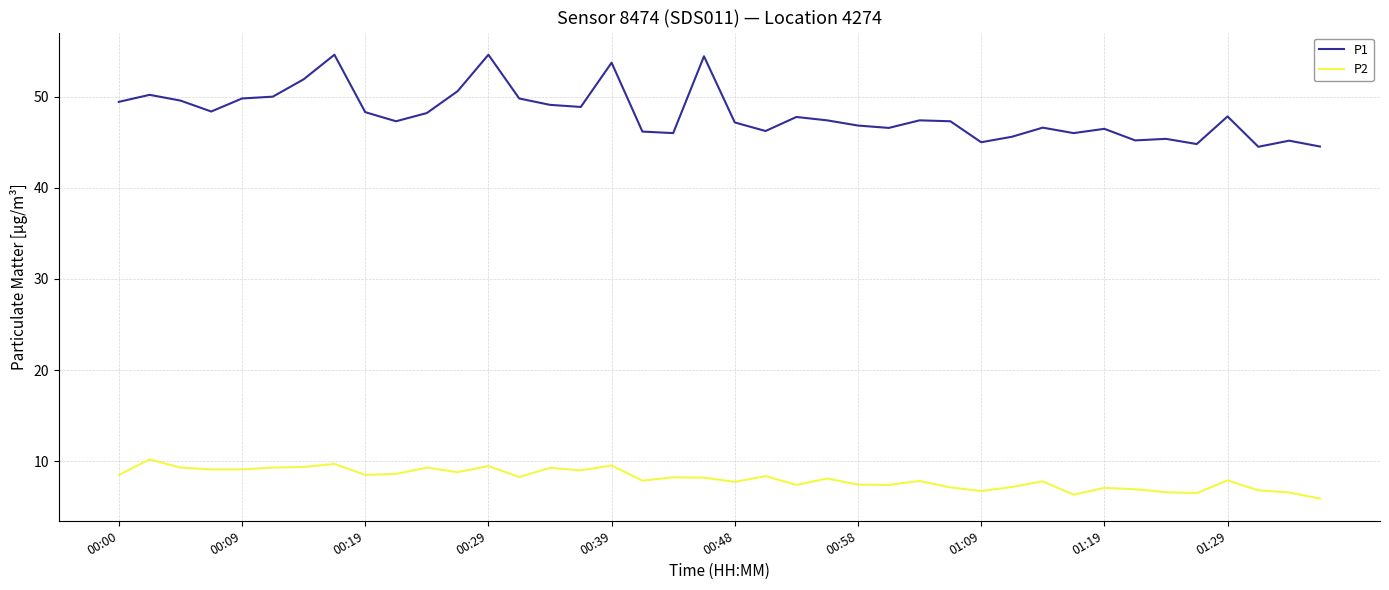

True or false: P1 and P2 intersect in this chart.

False